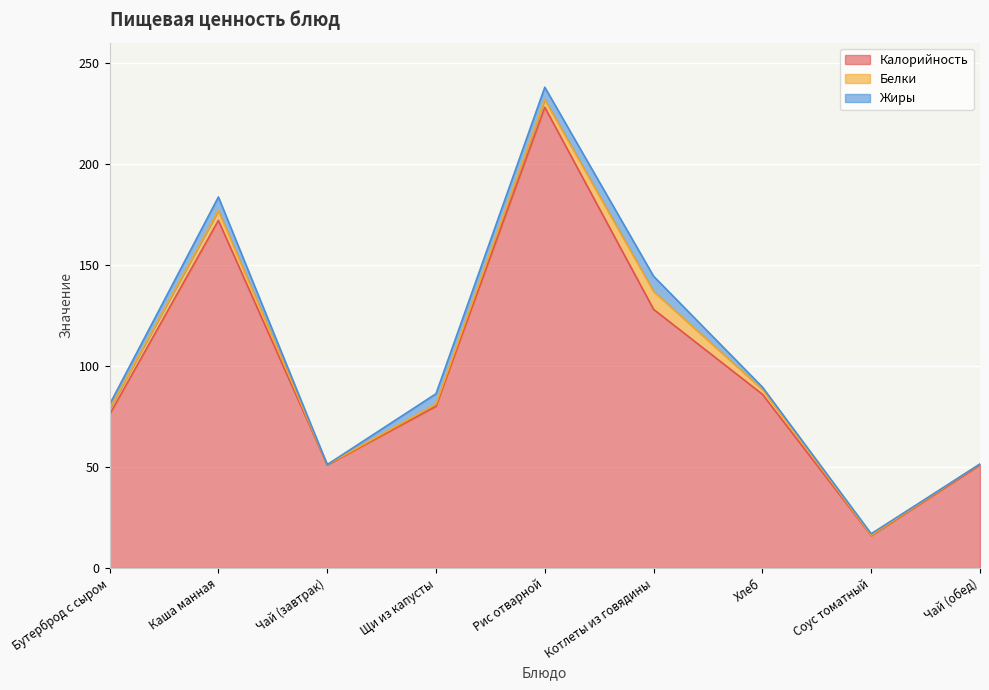

Between Бутерброд с сыром and Рис отварной, which series saw the biggest shift?

Калорийность